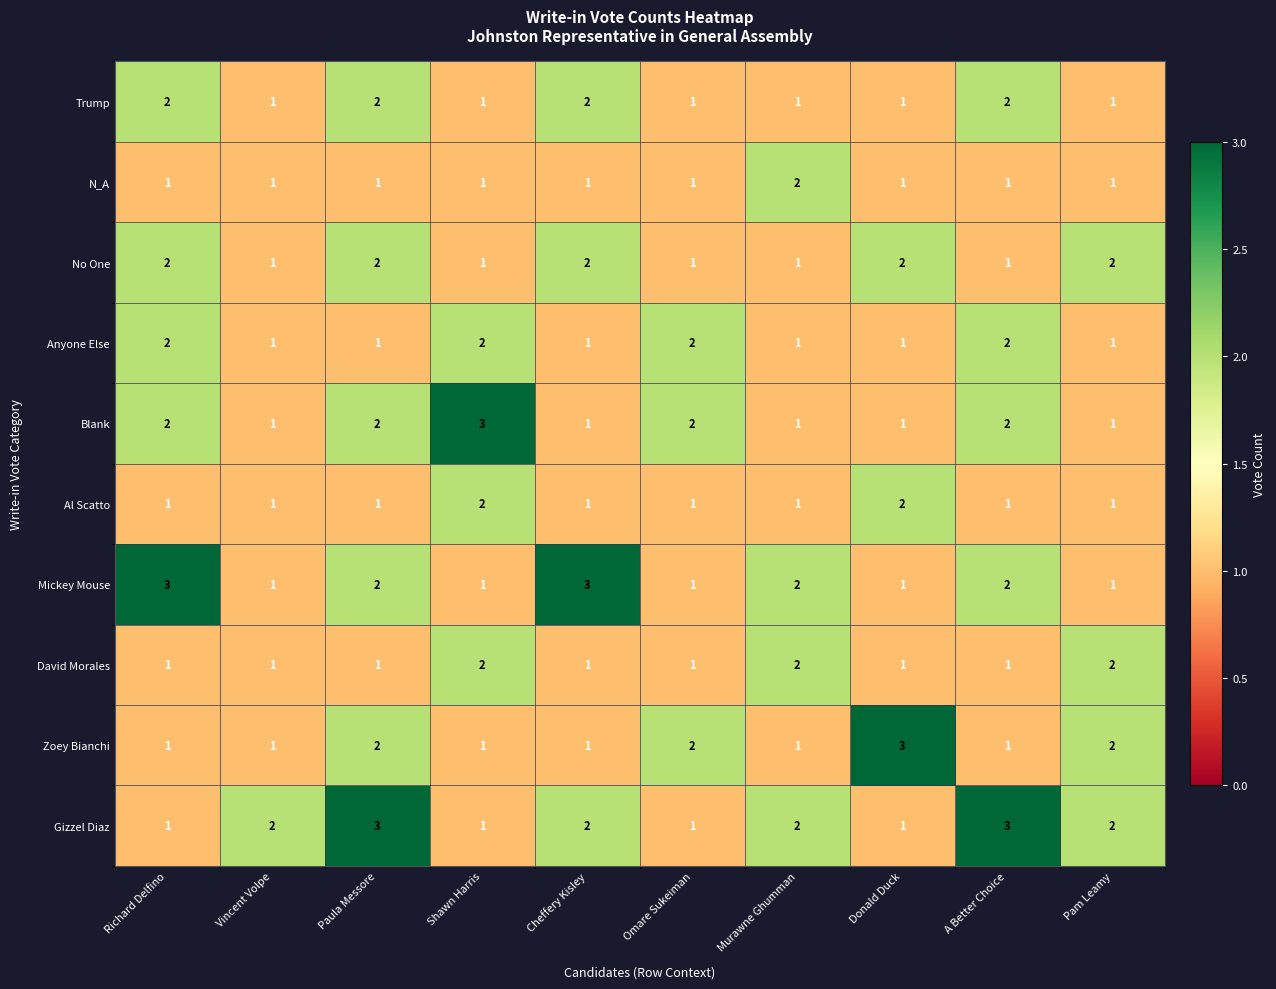

What is the sum of the Blank values at Cheffery Kisley and Shawn Harris?

4